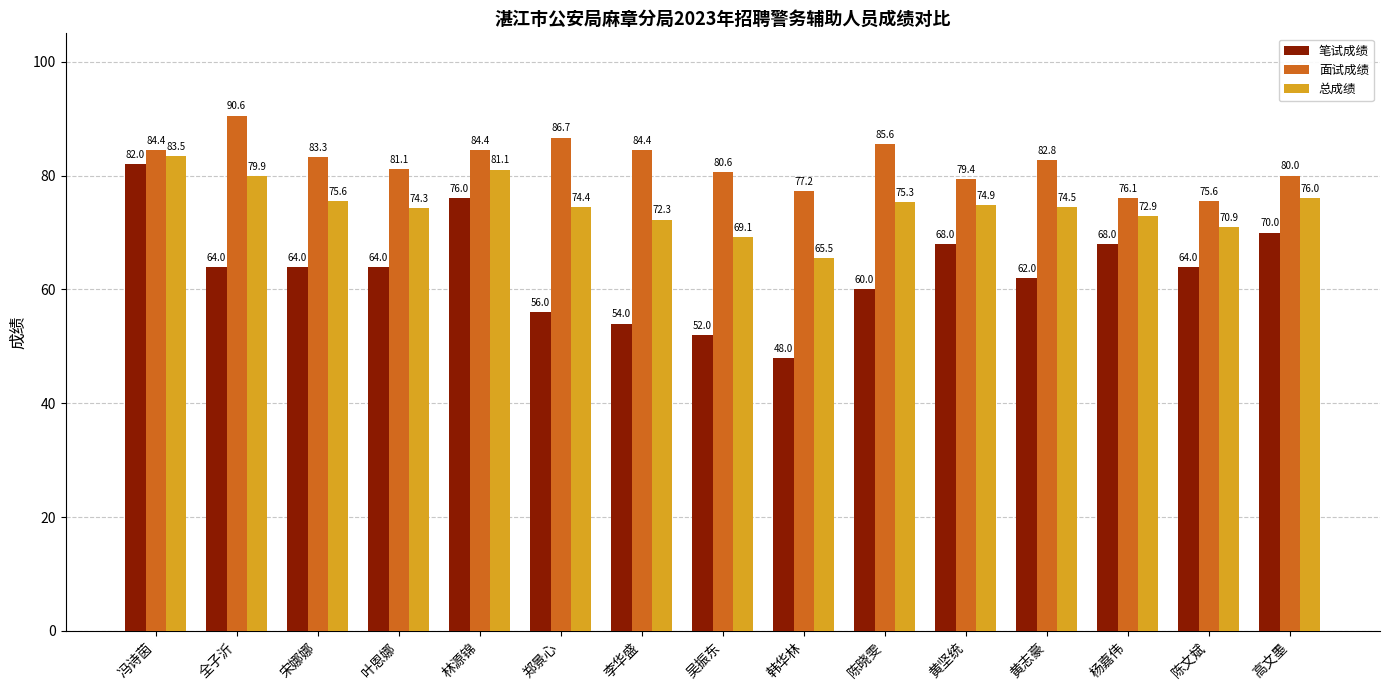

How many data points in 总成绩 are above 74?

10